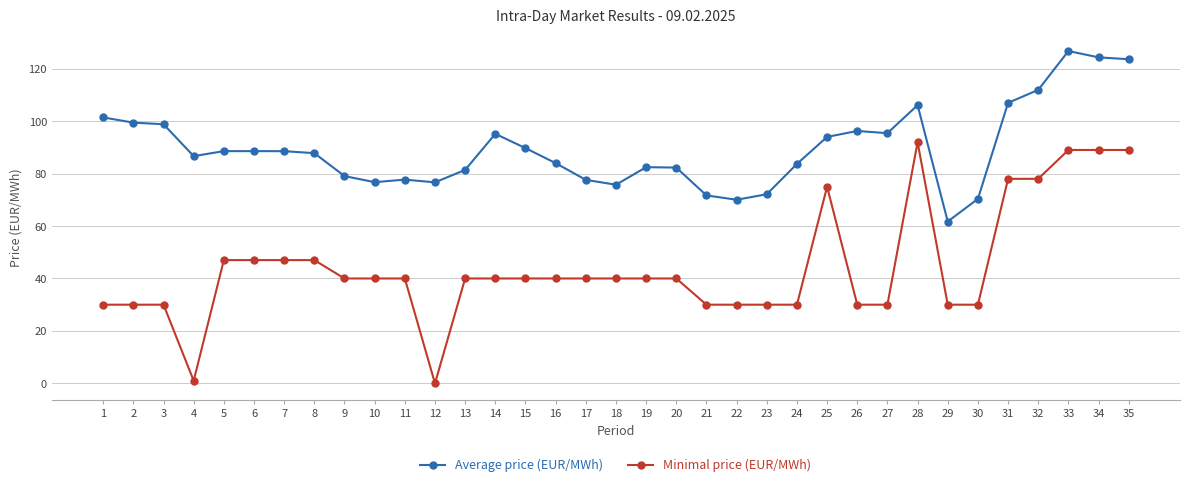

True or false: Minimal price (EUR/MWh) and Average price (EUR/MWh) cross at least once.

False